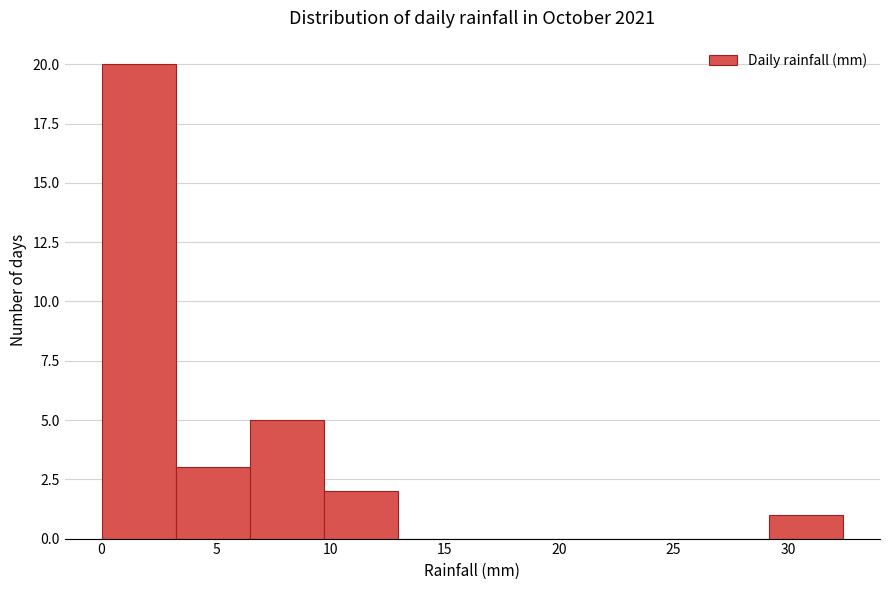

Which range on the x-axis has the tallest bar?

0.0 to 3.0